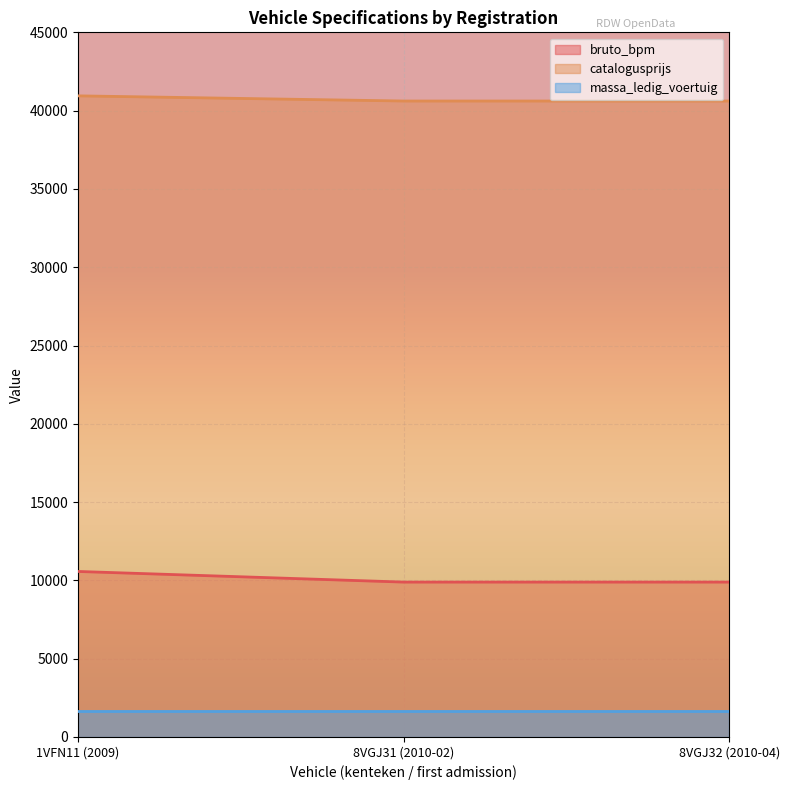

What is the highest value of the bruto_bpm series?

10570